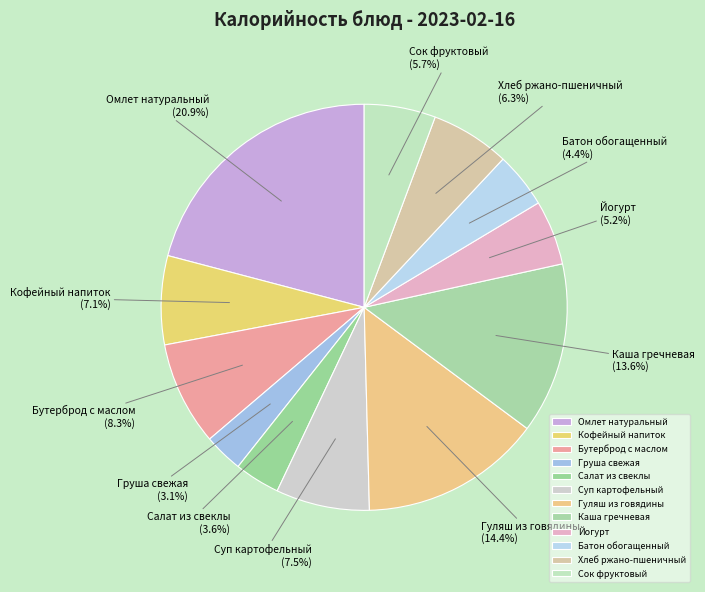

Between Йогурт and Каша гречневая, which is larger?

Каша гречневая